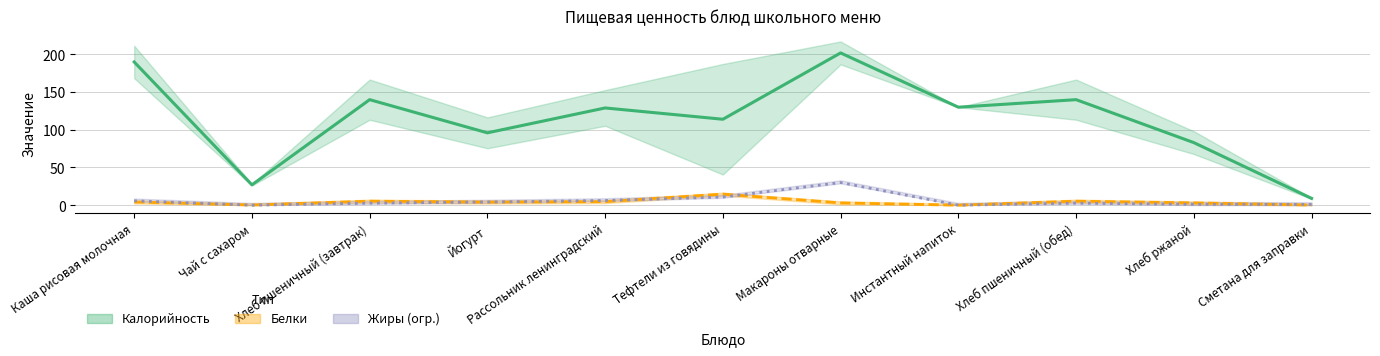

What is the maximum value shown in the chart?

202.0